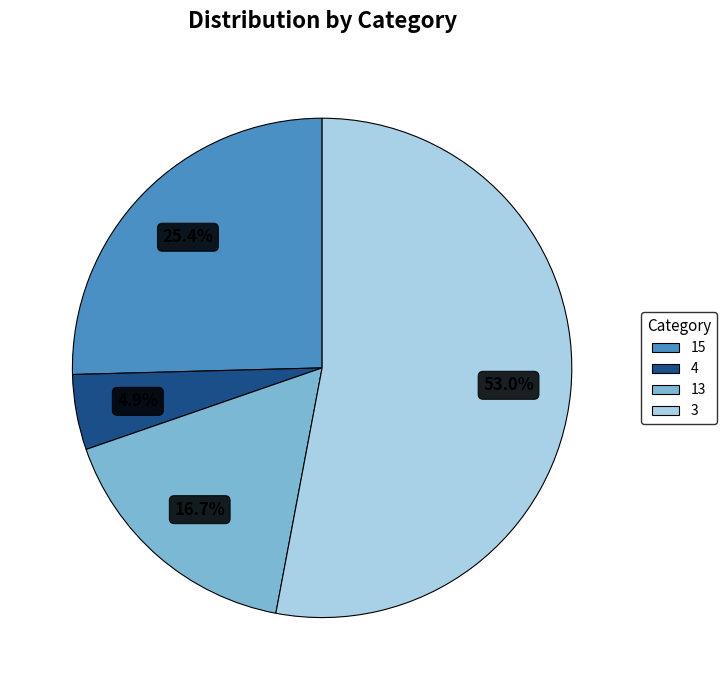

To the nearest percent, what is the difference between the largest and smallest slice percentages?

48%